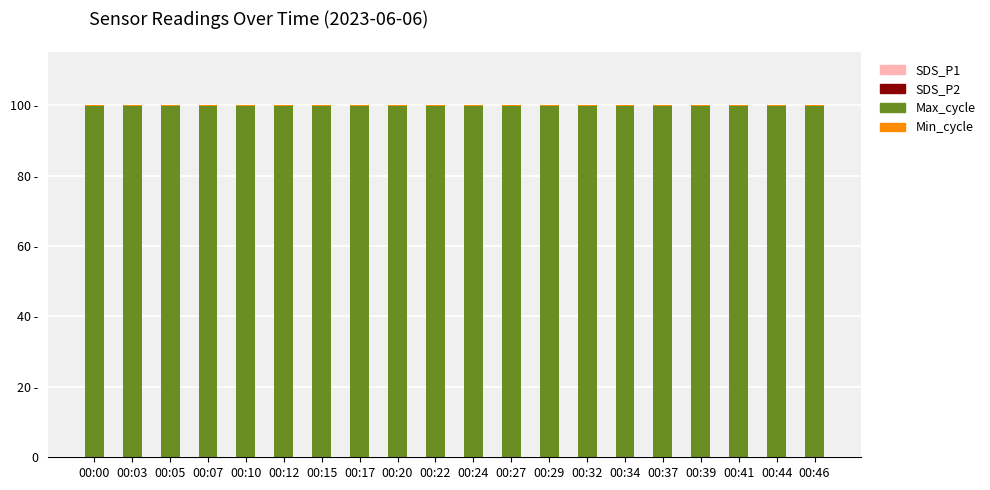

Are the bars grouped side by side (vs. stacked)?

No